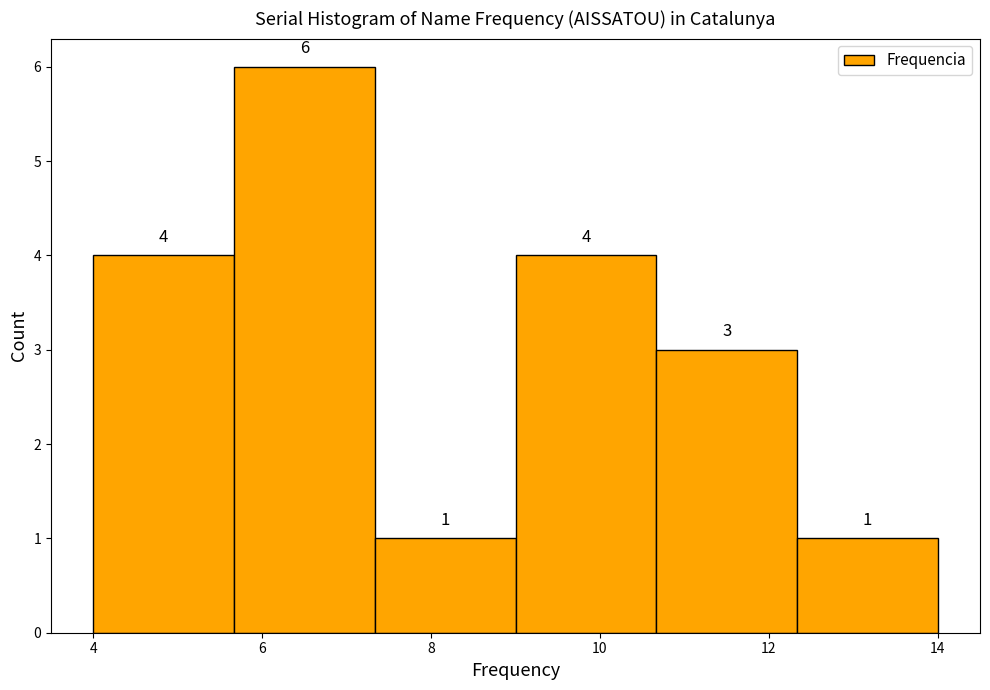

Reading left to right, transcribe this chart: for each bar, give the range it covers on the x-axis and its height. The bar edges are not printed on the chart, so give them approximately, as read against the axis.

4.0 to 5.6: 4
5.6 to 7.4: 6
7.4 to 9.0: 1
9.0 to 10.6: 4
10.6 to 12.4: 3
12.4 to 14.0: 1